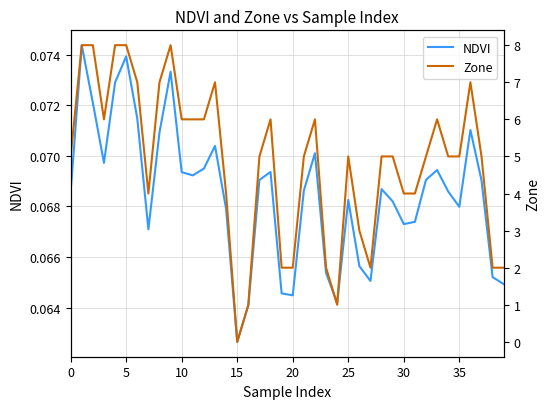

What is the greatest value displayed?

8.0